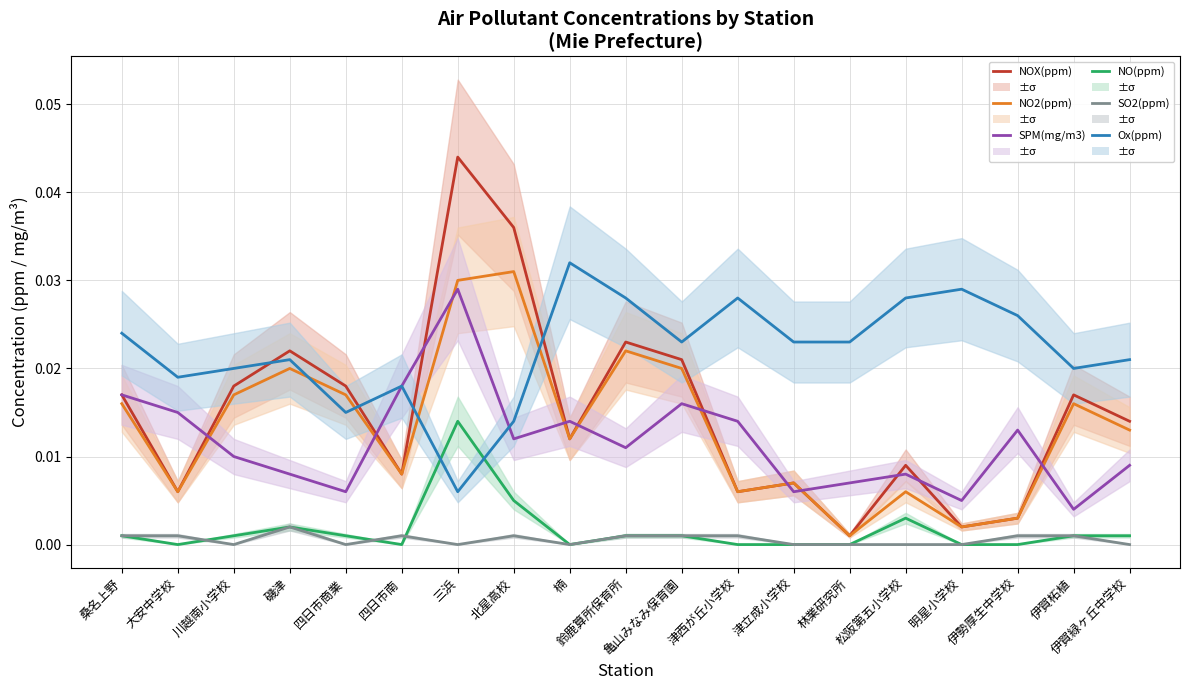

Which series has the largest total across all categories?

Ox(ppm)